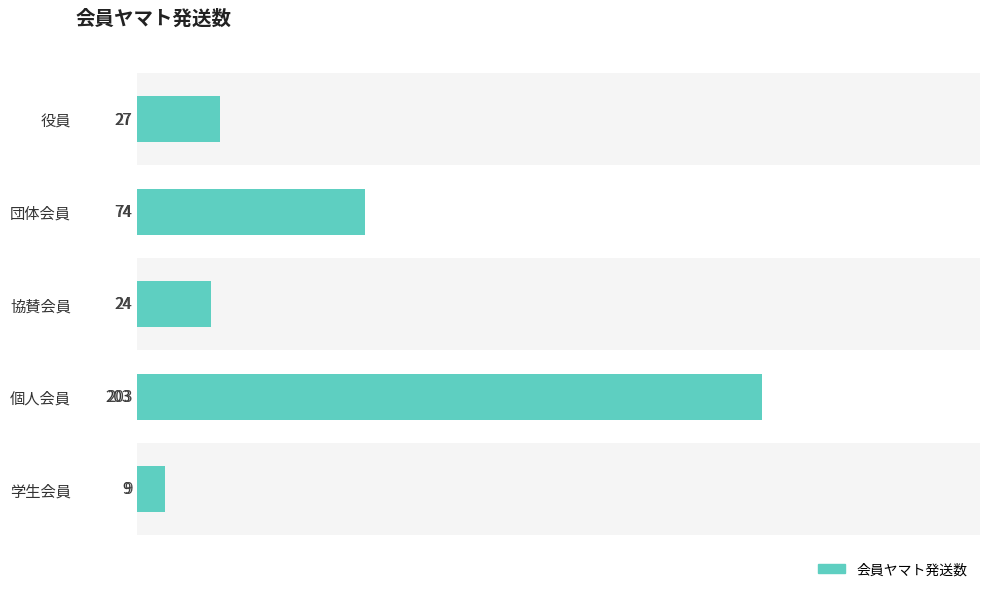

What is the smallest value displayed?

9